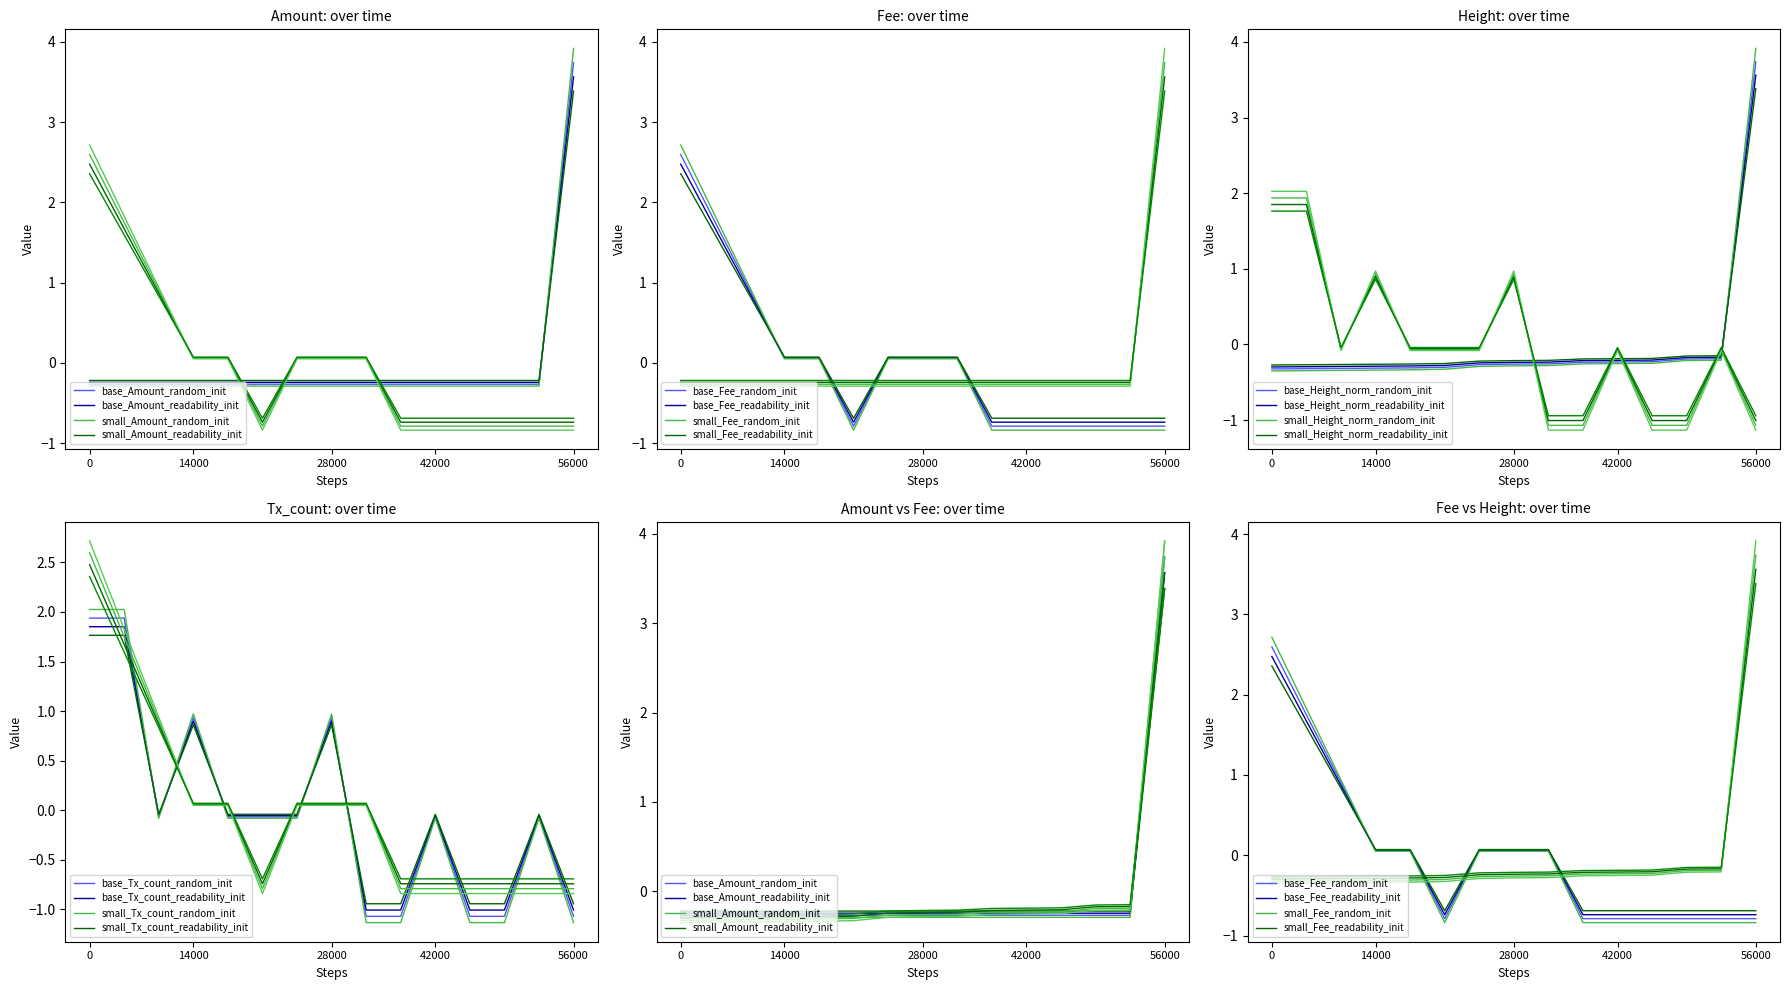

Which series has the widest spread of values?

Amount